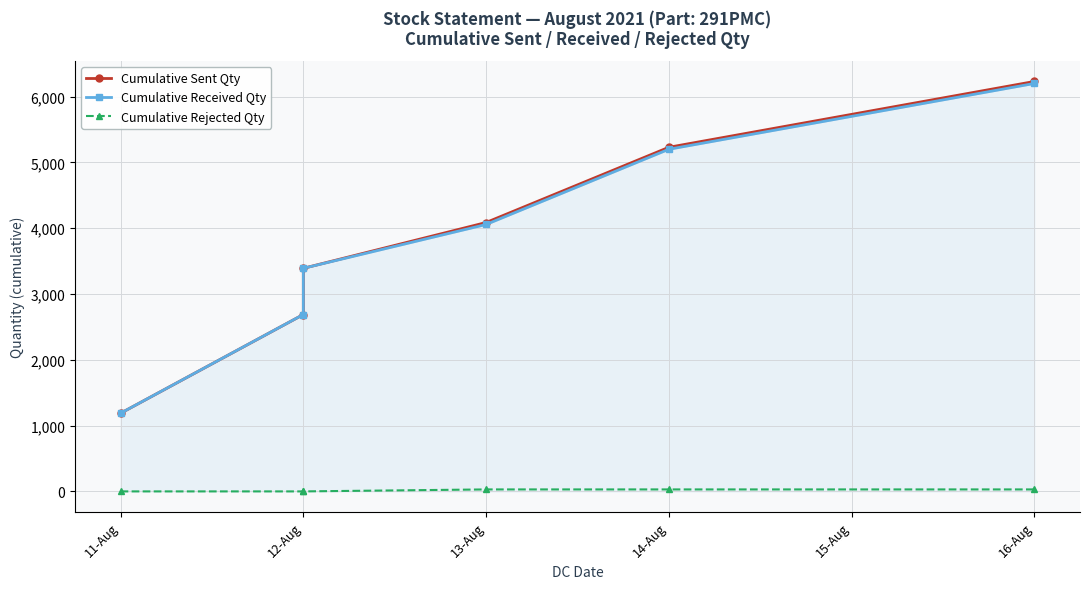

What is the value of the Cumulative Received Qty point at the 6th from the left?

6199